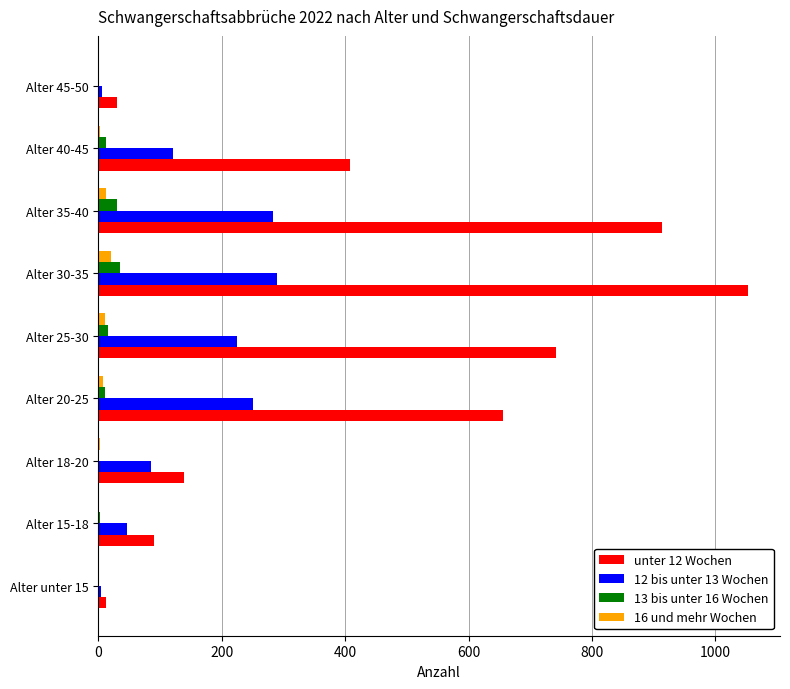

Is it true that unter 12 Wochen equals 1329 at Alter 35-40?

False